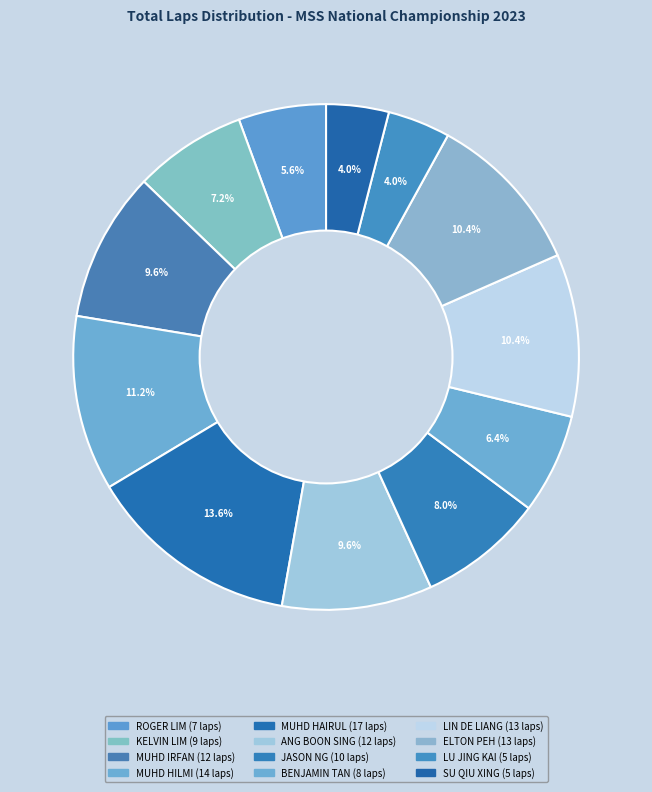

How many segments does this pie chart have?

12